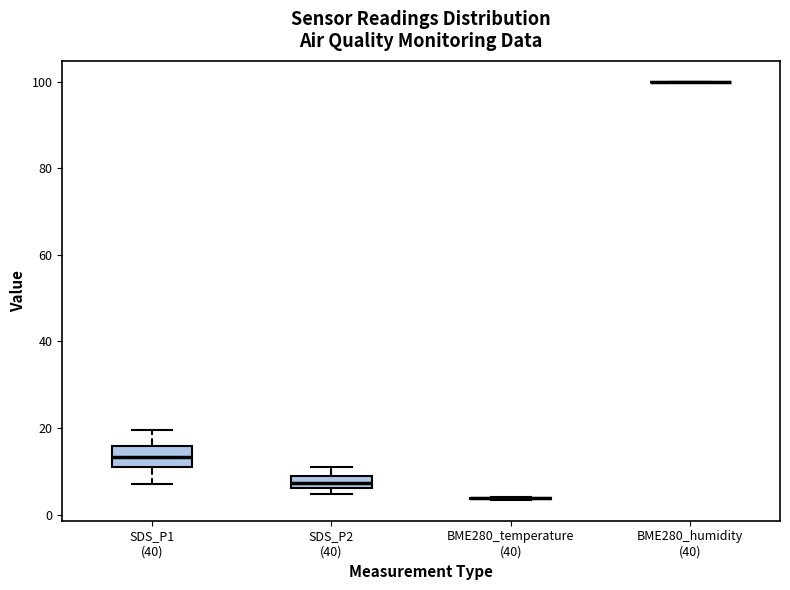

Comparing the boxes themselves (not the whiskers), which one is the tallest?

SDS_P1 (40)